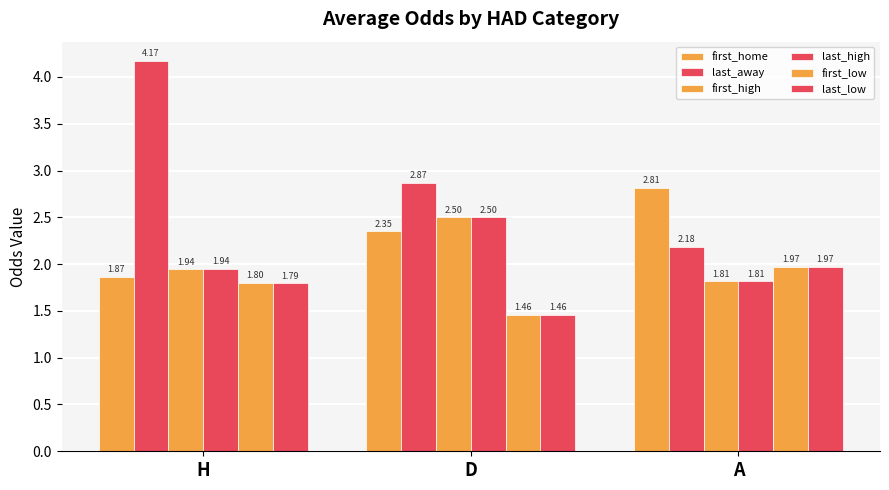

Is it true that first_home equals 3.0 at H?

False